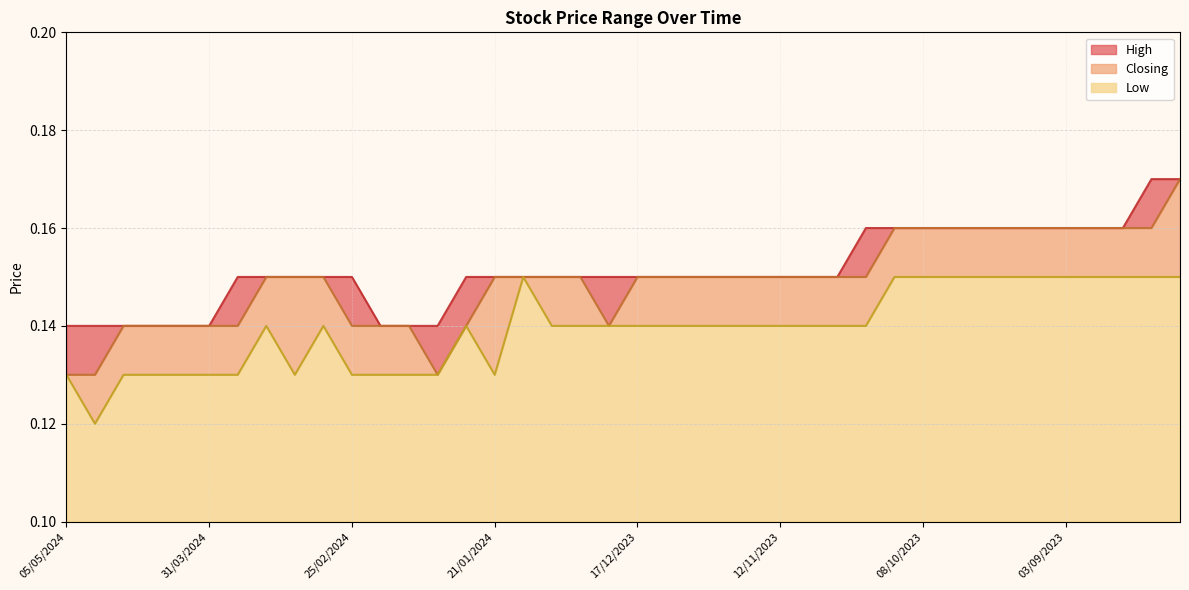

True or false: High and Low cross at least once.

False